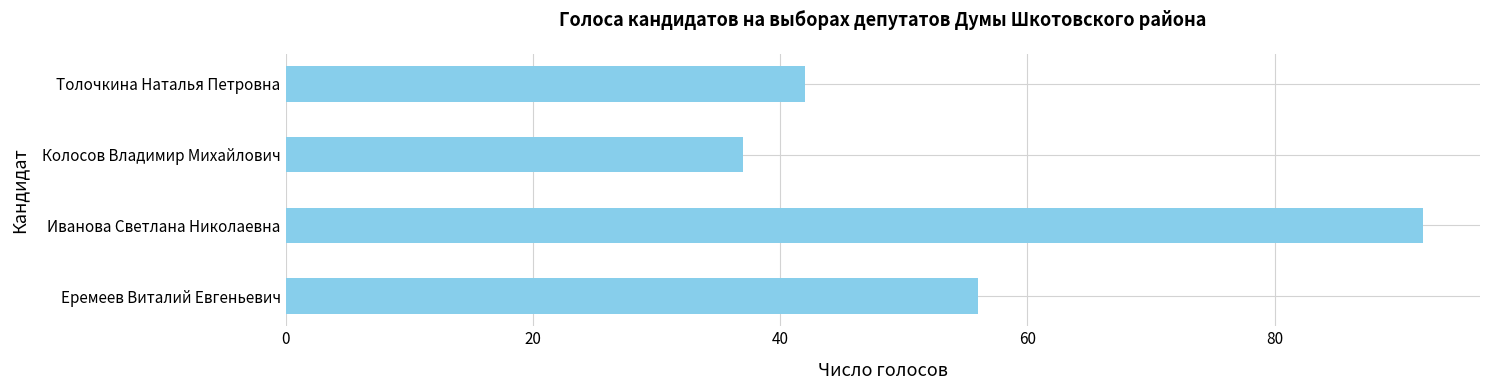

Which has a higher value, Колосов Владимир Михайлович or Толочкина Наталья Петровна?

Толочкина Наталья Петровна